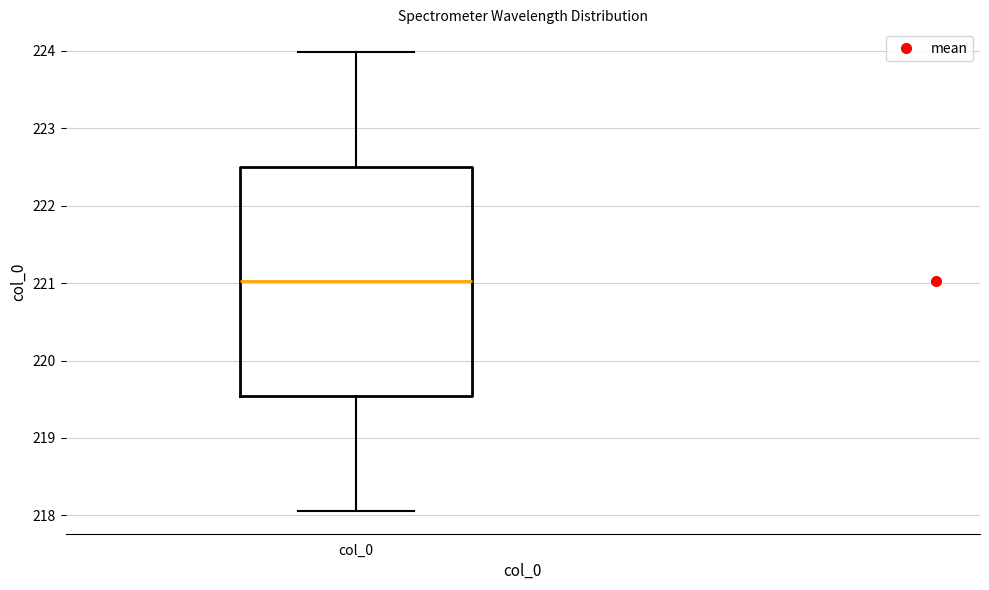

Where is the lower edge of the box for col_0 on the y-axis? The values are not printed on the chart, so give them approximately, as read against the axis.

219.5